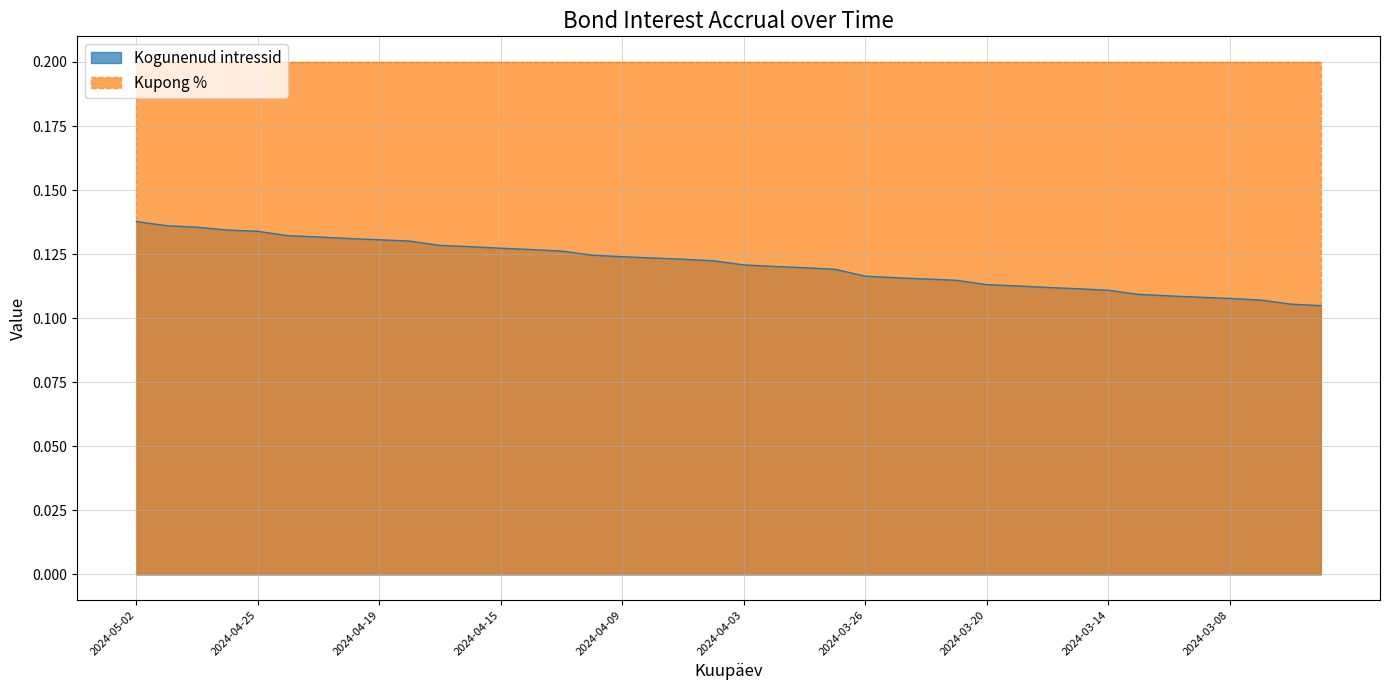

What position from the left is 2024-04-02?

22